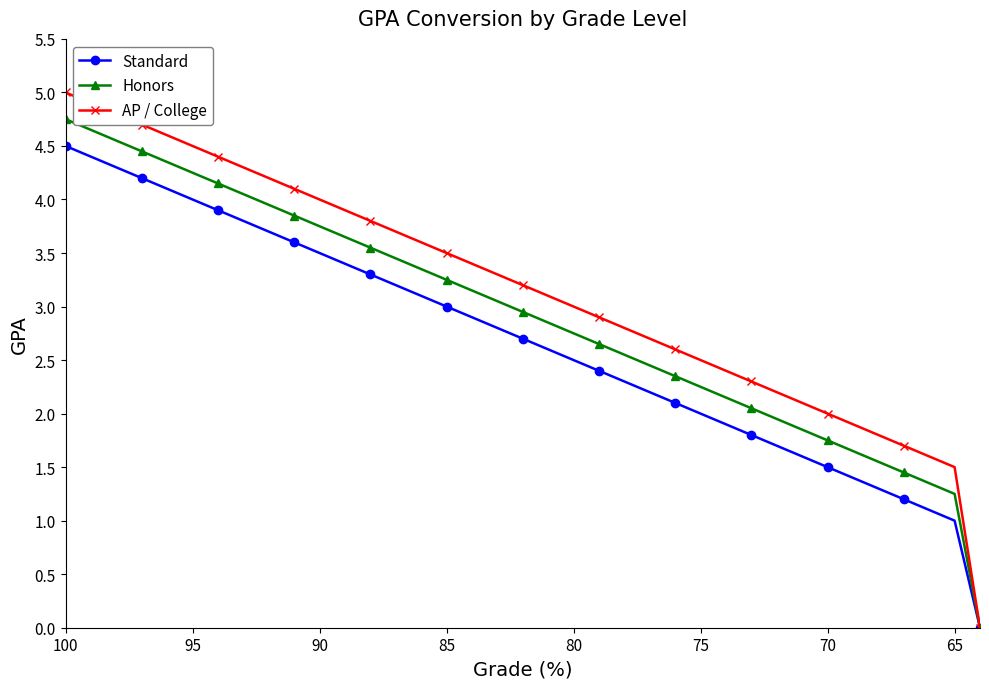

At 95, list the series in order from largest to smallest.

AP / College, Honors, Standard